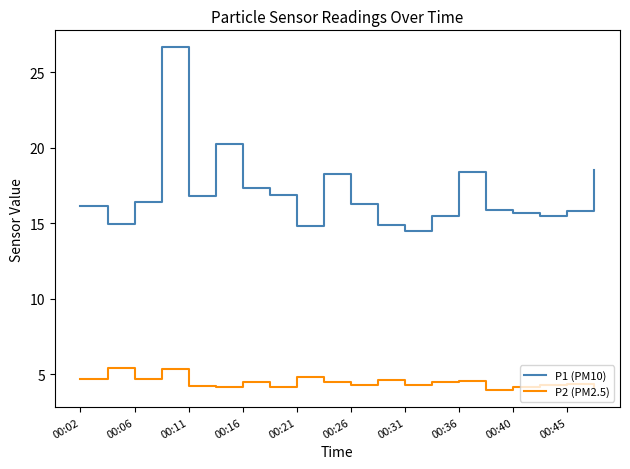

What is the maximum value shown in the chart?

26.6